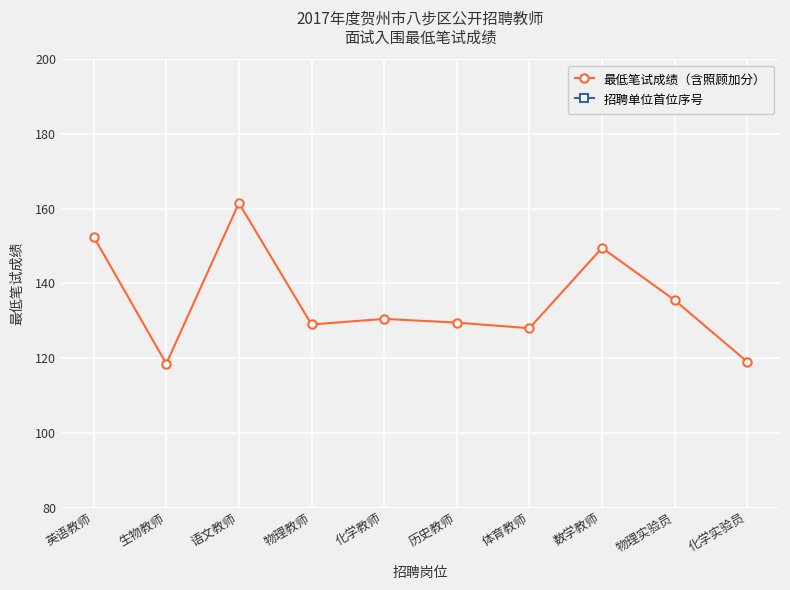

What is the difference between the maximum and second lowest values in the 招聘单位首位序号 series?

33.0